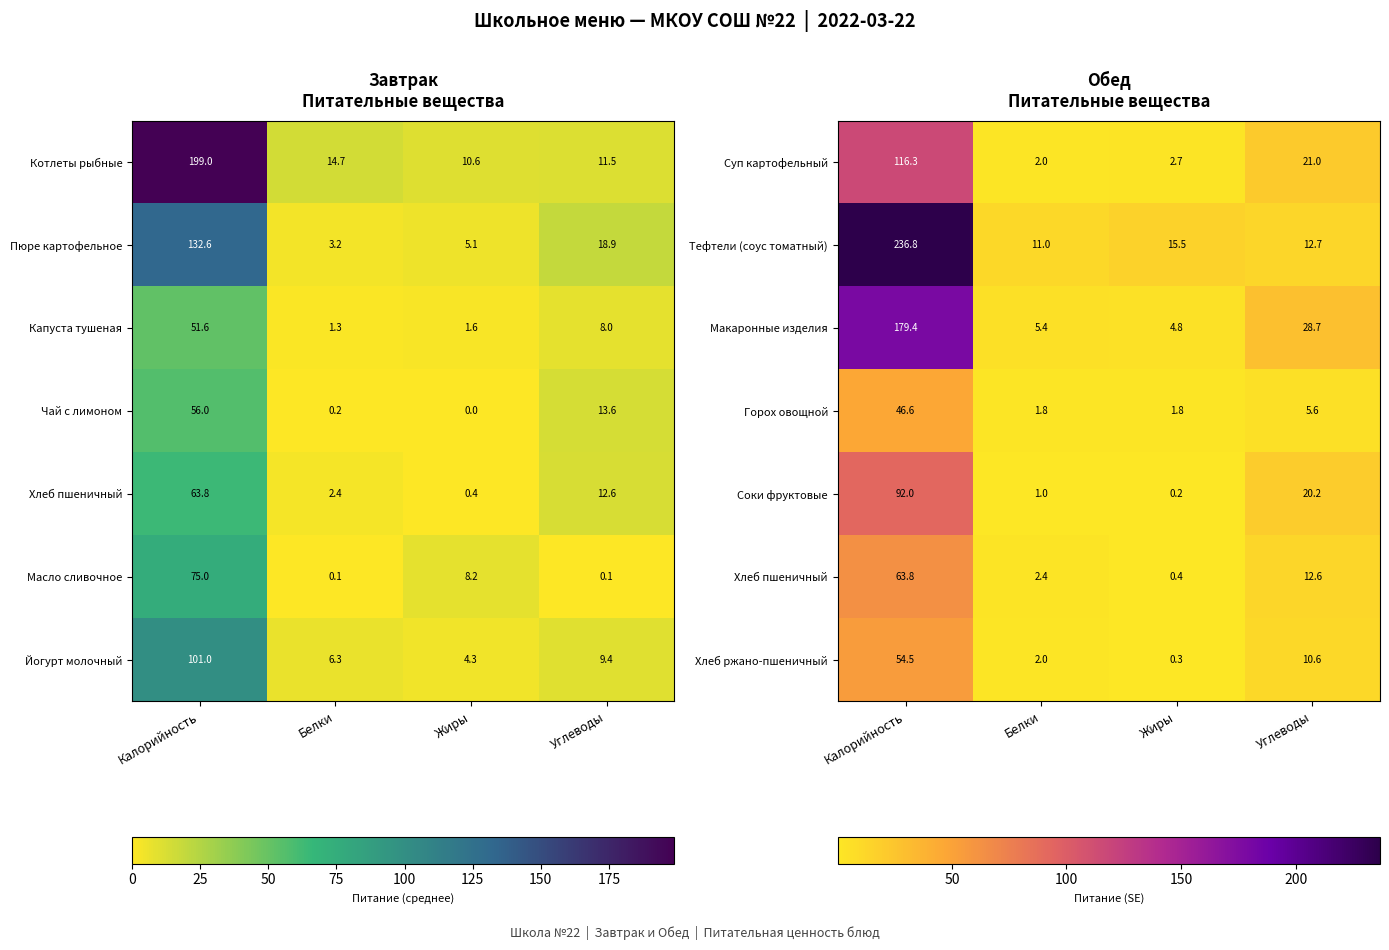

How many data points in Соки фруктовые are above 20?

2